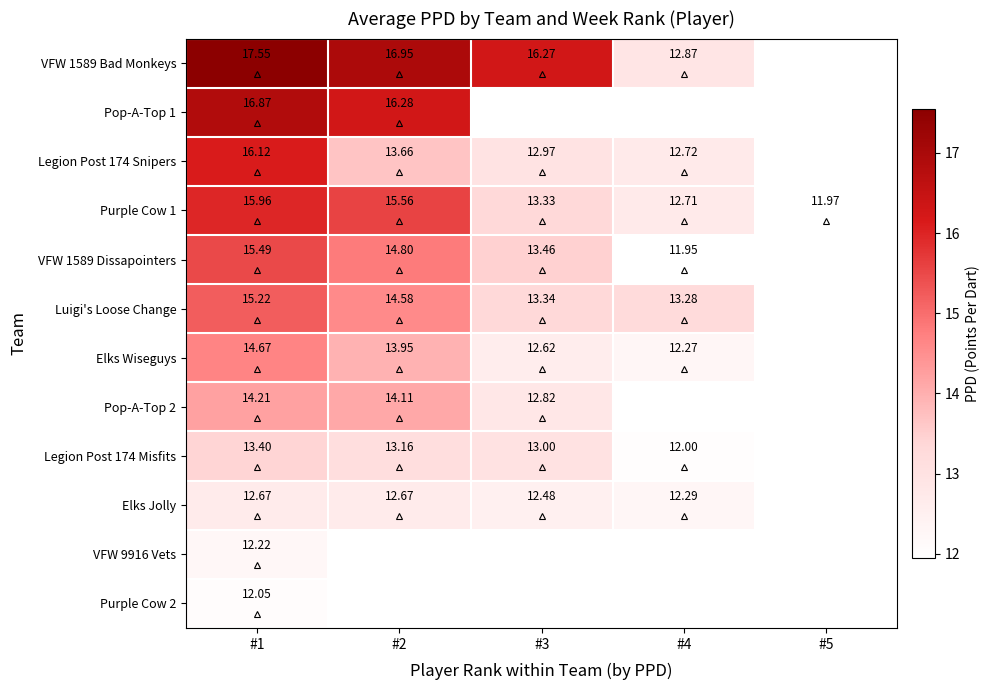

Rank the series by their average value, from highest to lowest.

VFW 1589 Bad Monkeys, Pop-A-Top 1, Legion Post 174 Snipers, Purple Cow 1, VFW 1589 Dissapointers, Luigi's Loose Change, Elks Wiseguys, Pop-A-Top 2, Legion Post 174 Misfits, Elks Jolly, VFW 9916 Vets, Purple Cow 2